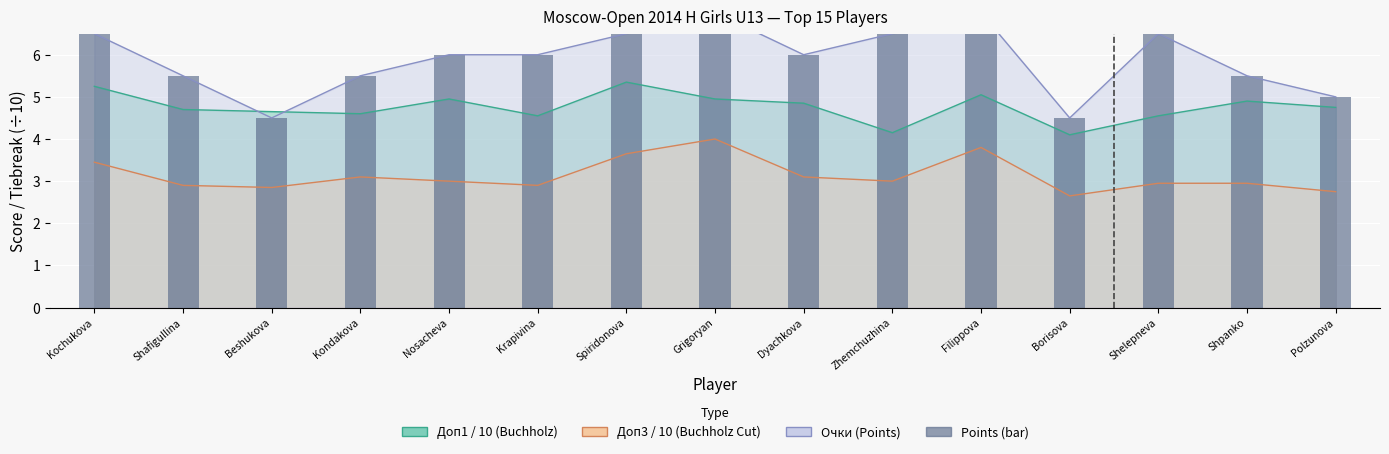

What is the difference between the maximum and minimum values?

2.5